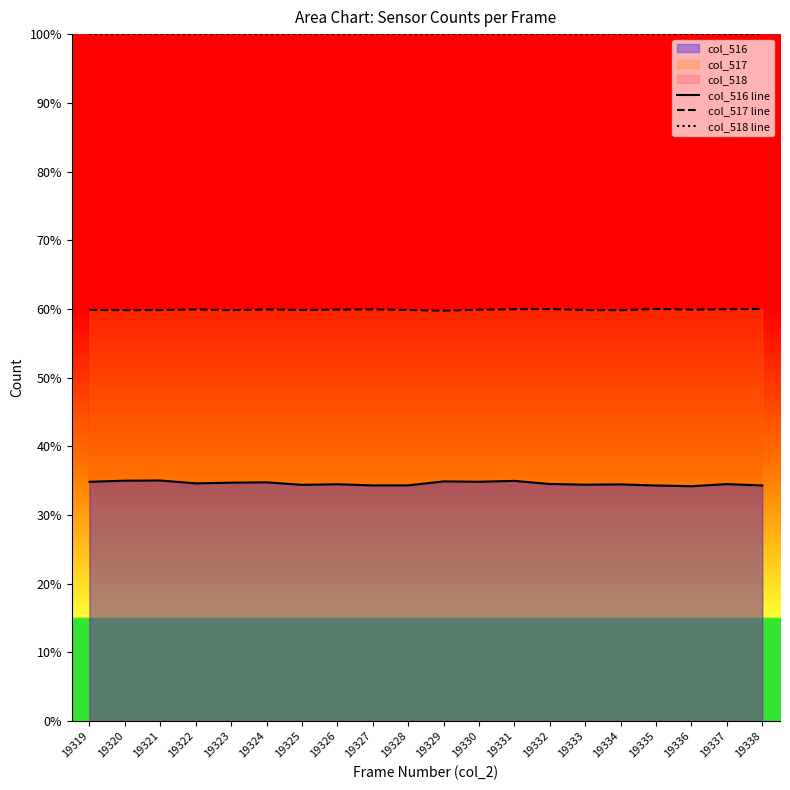

Which label corresponds to the smallest value in the chart?

19336